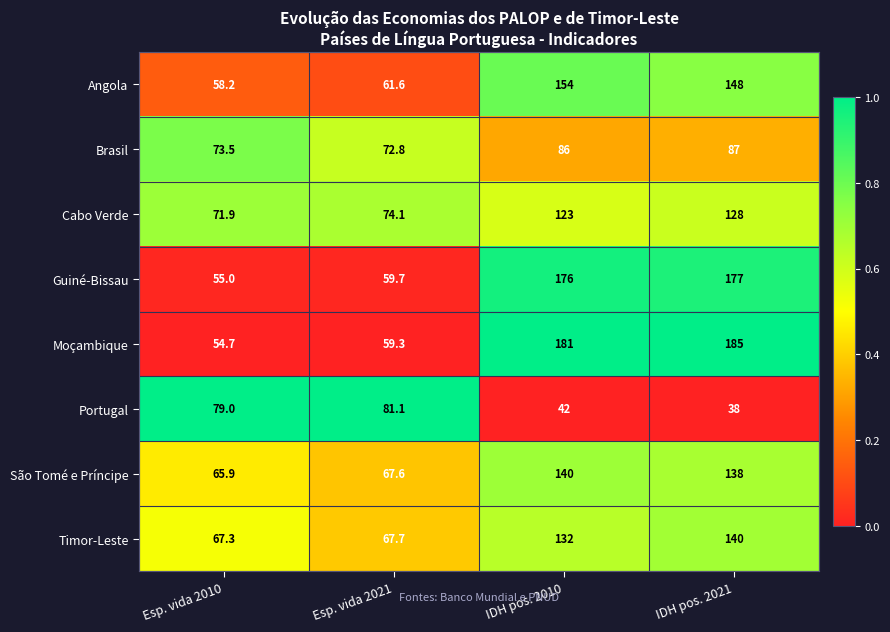

True or false: São Tomé e Príncipe has a value of 189.8 at IDH pos. 2010.

False